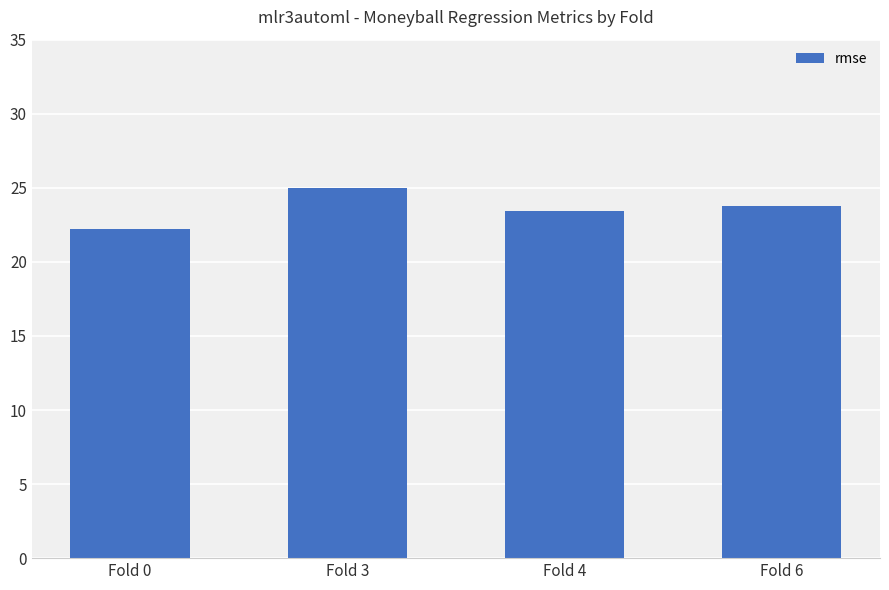

At which label is the value closest to 23?

Fold 4